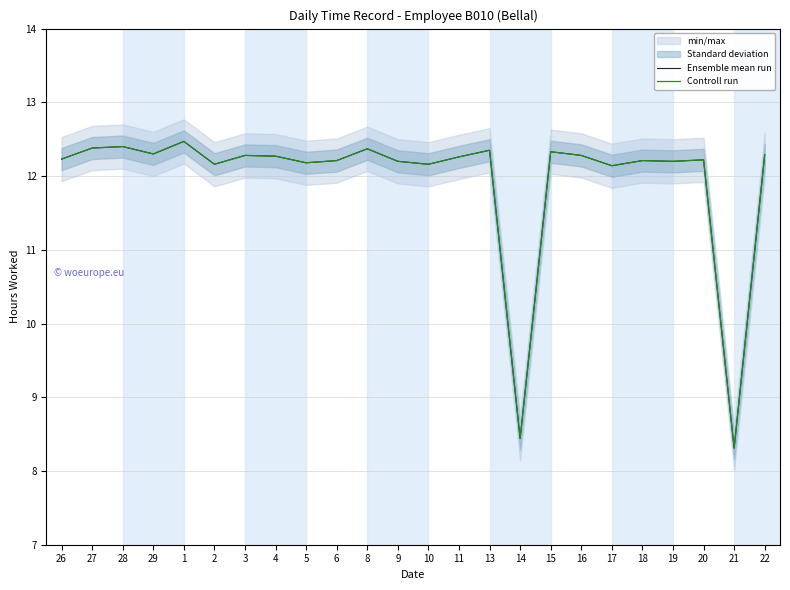

Which series changed the most between 6 and 14?

Ensemble mean run